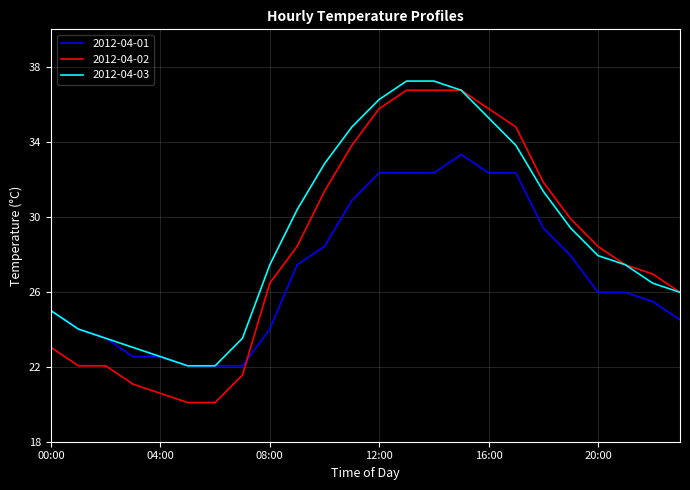

How many times do 2012-04-01 and 2012-04-02 cross each other?

1